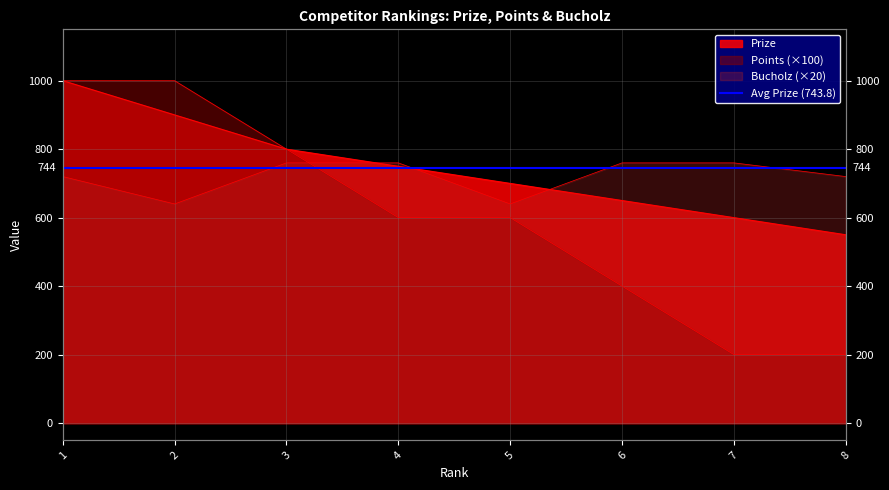

At 6, list the series in order from largest to smallest.

Bucholz, Prize, Points